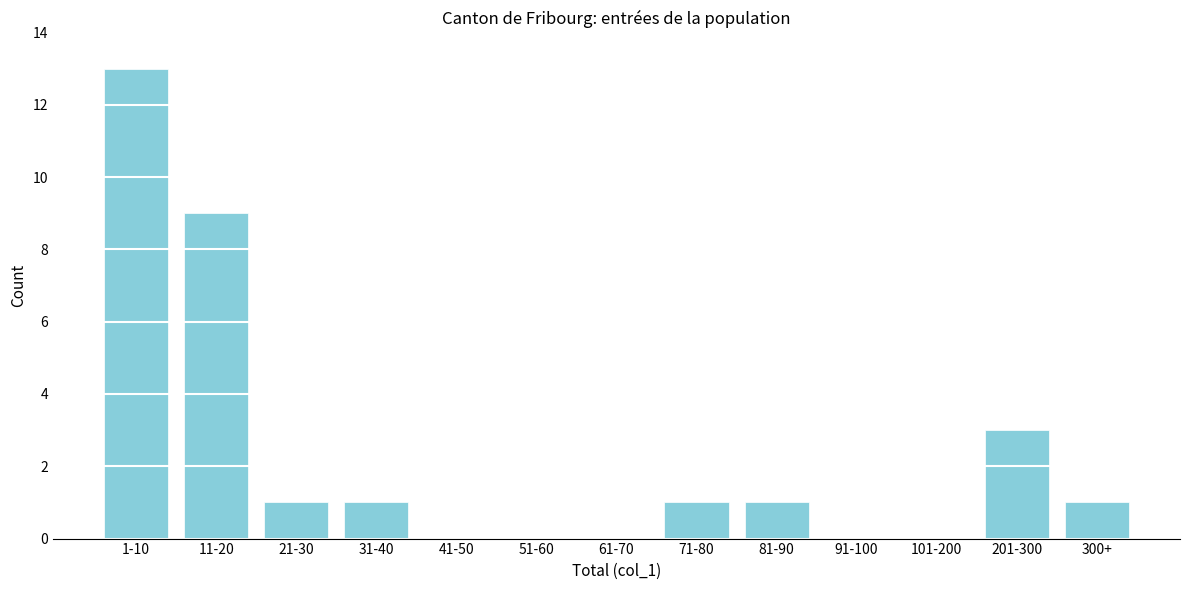

Reading left to right, extract all data points from this chart.

1-10=13	11-20=9	21-30=1	31-40=1	41-50=0	51-60=0	61-70=0	71-80=1	81-90=1	91-100=0	101-200=0	201-300=3	300+=1